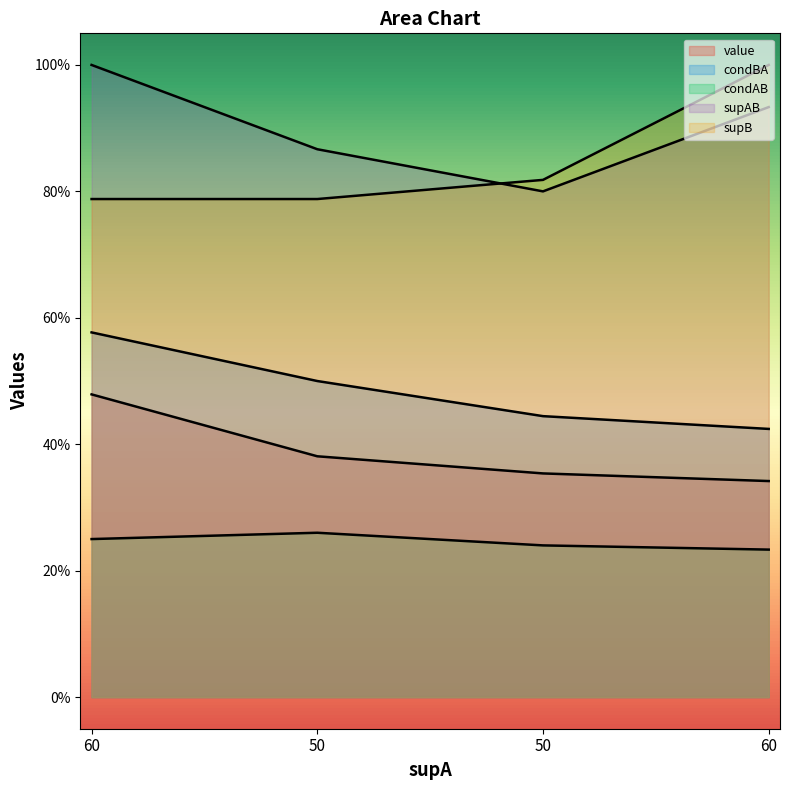

Where is condAB nearest to the value 0?

60